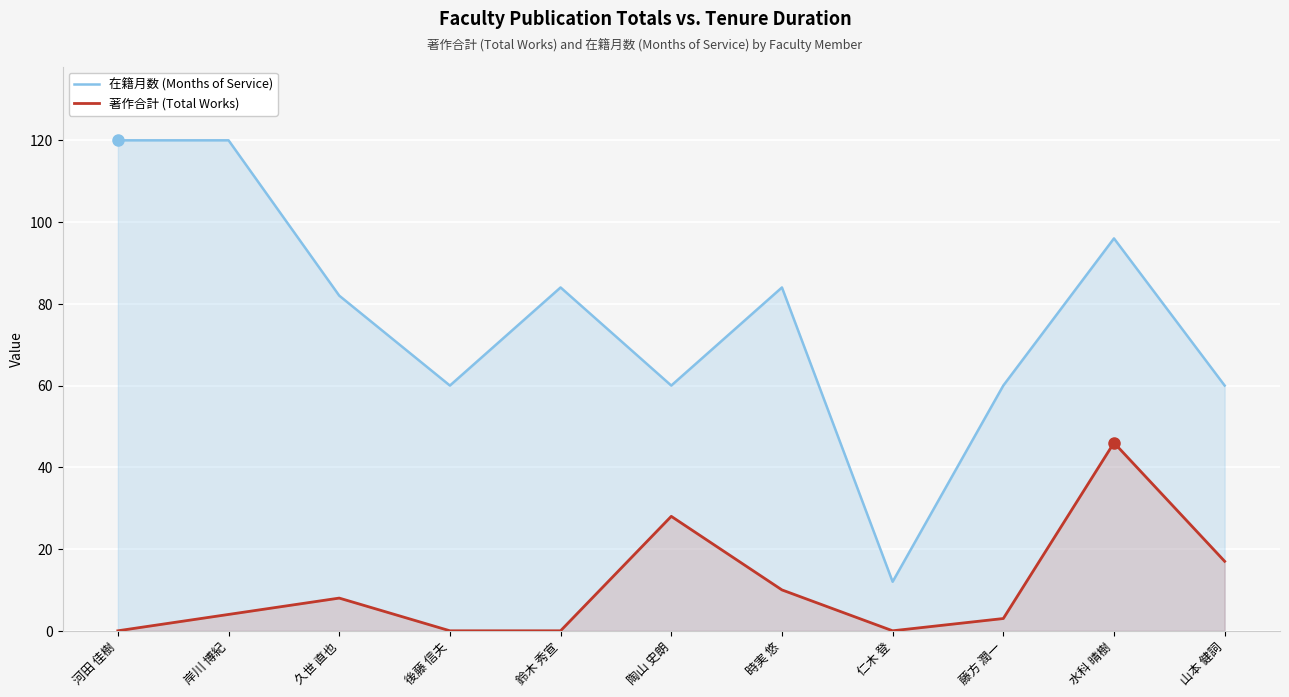

Is the value of 在籍月数 (Months of Service) at 陶山 史朗 greater than the value of 著作合計 (Total Works) at 河田 佳樹?

Yes